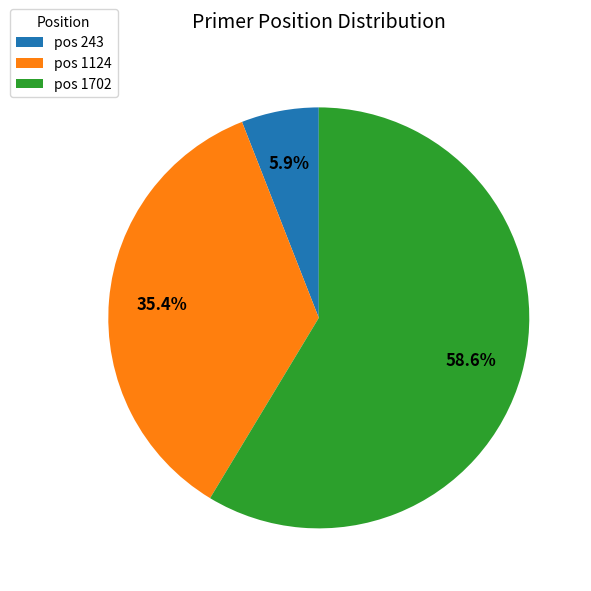

What percentage is NOT represented by pos 243?

94.1%